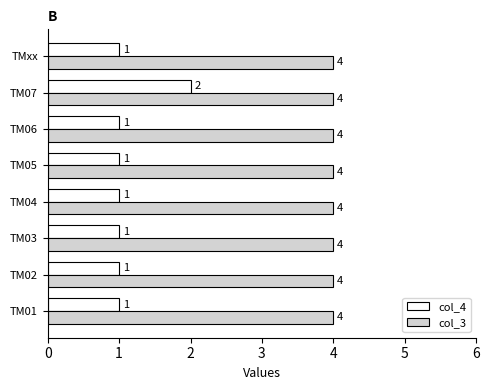

What are all the series names shown in the legend?

col_4, col_3